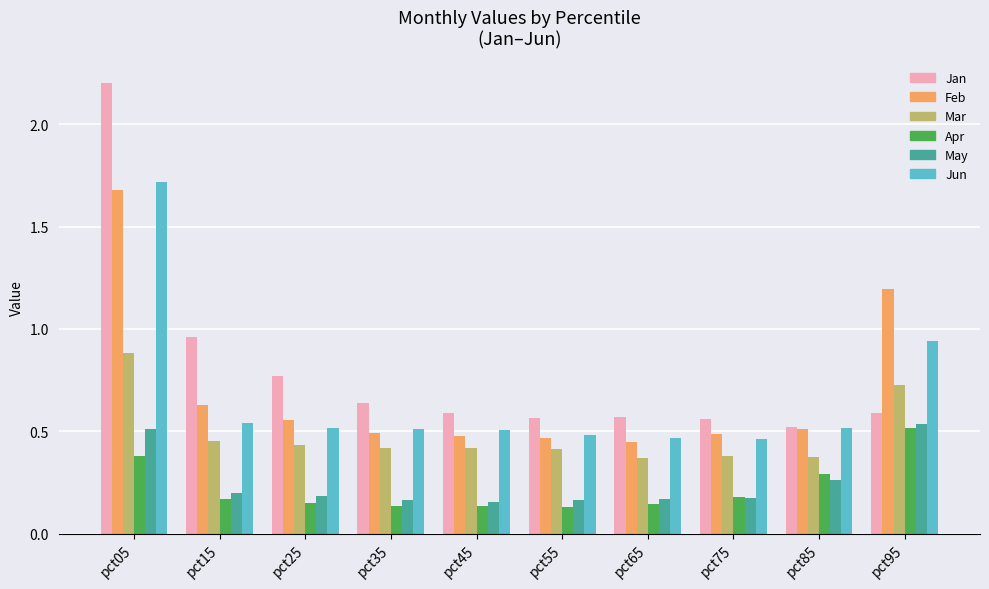

At which label does Apr reach its peak?

pct95